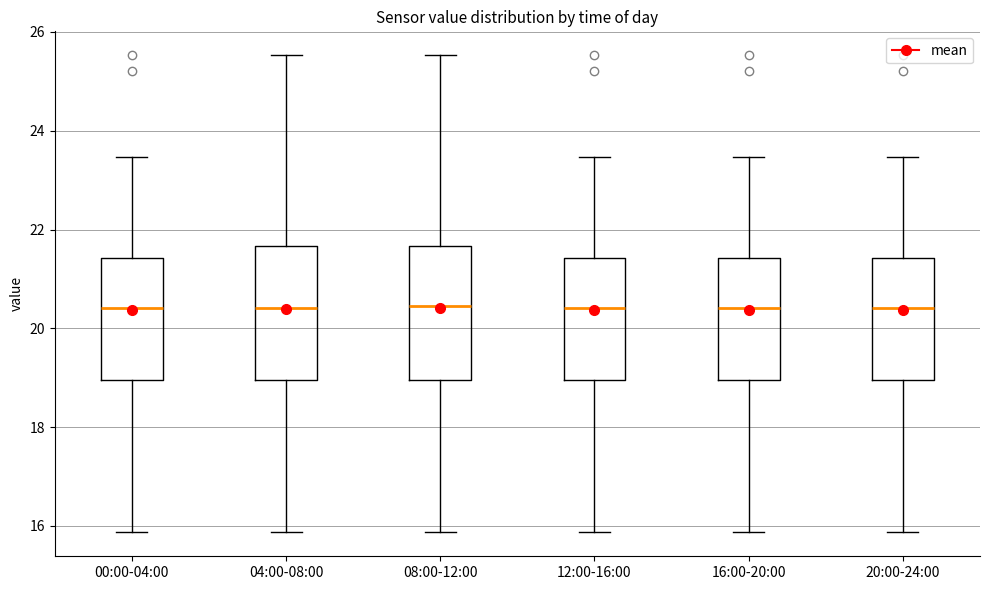

Reading left to right, transcribe this box plot: for each box, give where its median line is, the range the box spans, and where its two whiskers end, as read against the y-axis. The values are not printed on the chart, so give them approximately, as read against the axis.

00:00-04:00: median 20.4, box 19.0 to 21.4, whiskers 15.8 to 23.4
04:00-08:00: median 20.4, box 19.0 to 21.6, whiskers 15.8 to 25.6
08:00-12:00: median 20.4, box 19.0 to 21.6, whiskers 15.8 to 25.6
12:00-16:00: median 20.4, box 19.0 to 21.4, whiskers 15.8 to 23.4
16:00-20:00: median 20.4, box 19.0 to 21.4, whiskers 15.8 to 23.4
20:00-24:00: median 20.4, box 19.0 to 21.4, whiskers 15.8 to 23.4